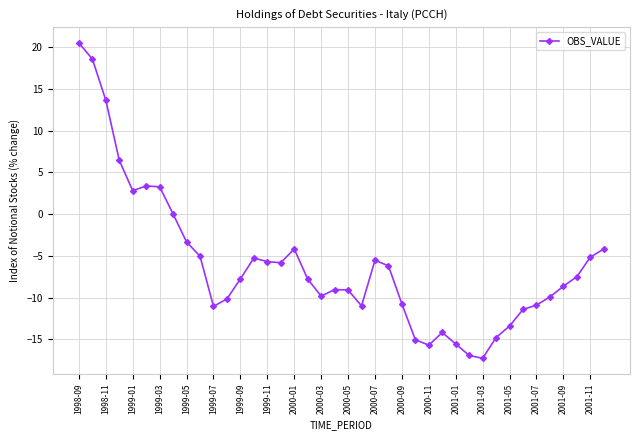

Count the number of data series in this chart.

1